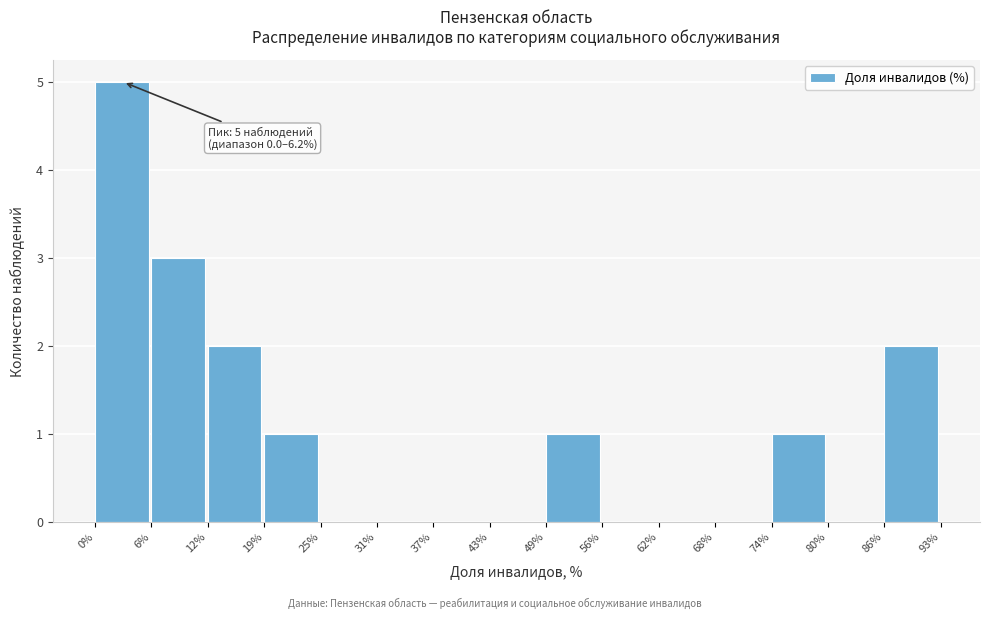

Over which range of the x-axis is the bar tallest?

0% to 6%